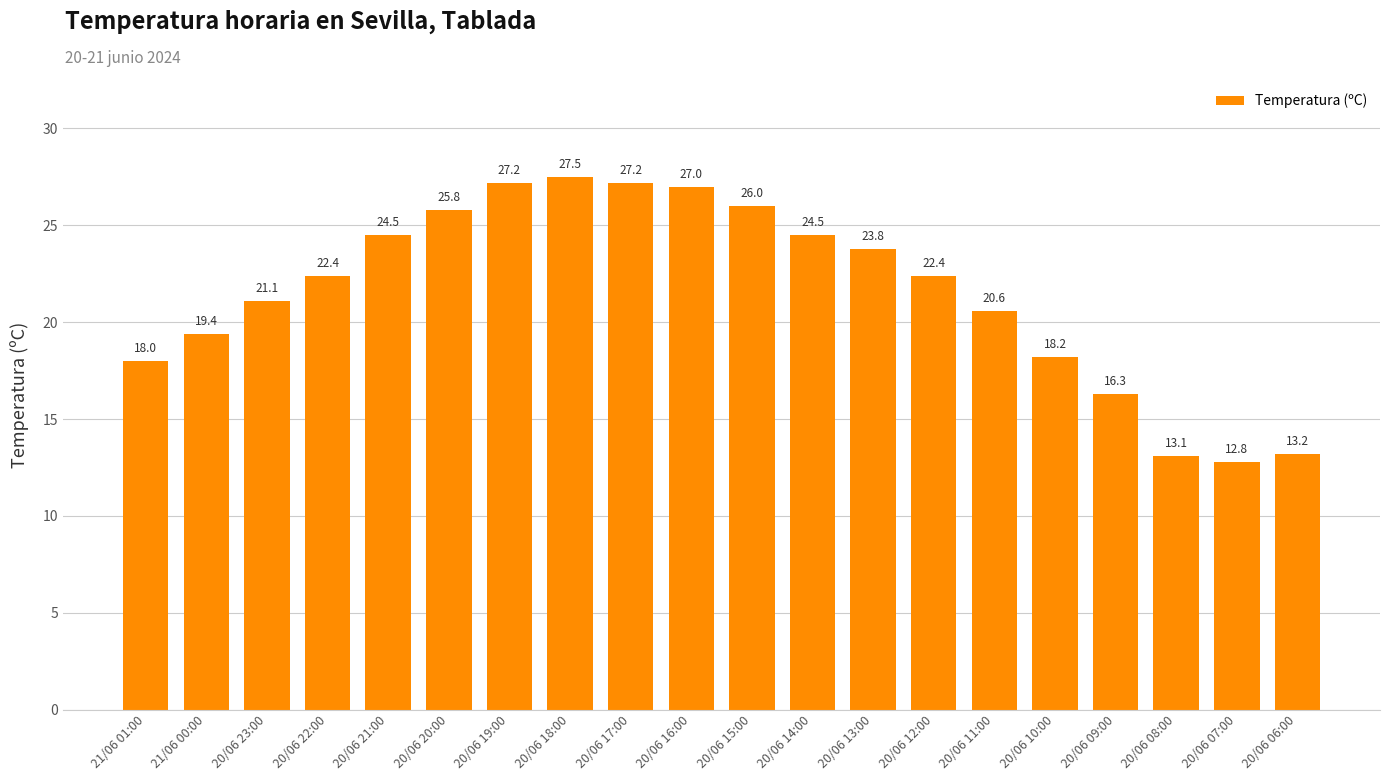

What value does the data have at 20/06 08:00?

13.1